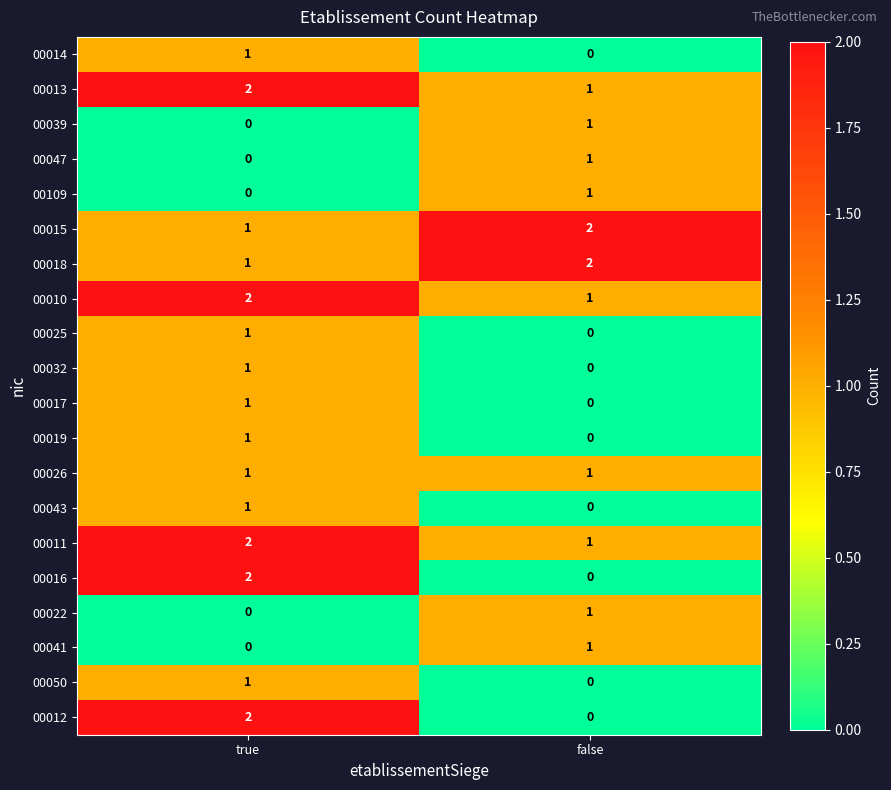

At which label is 00013 closest to 1?

false